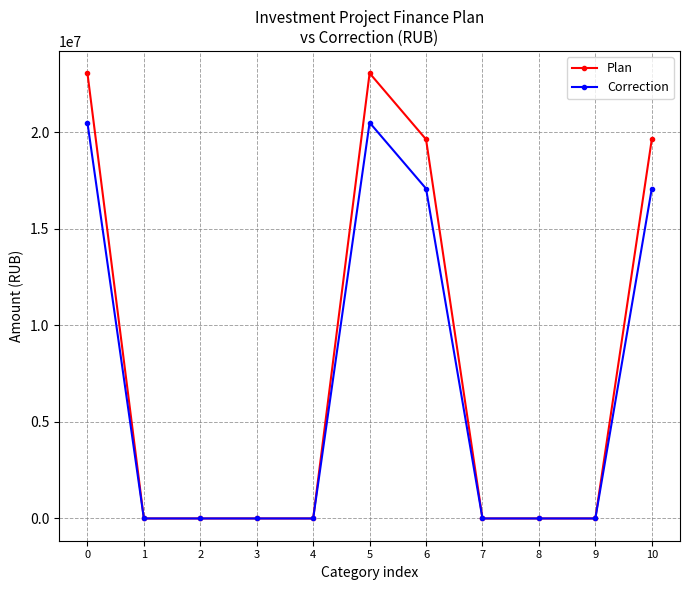

Rank the series at 0 from highest to lowest value.

Plan, Correction